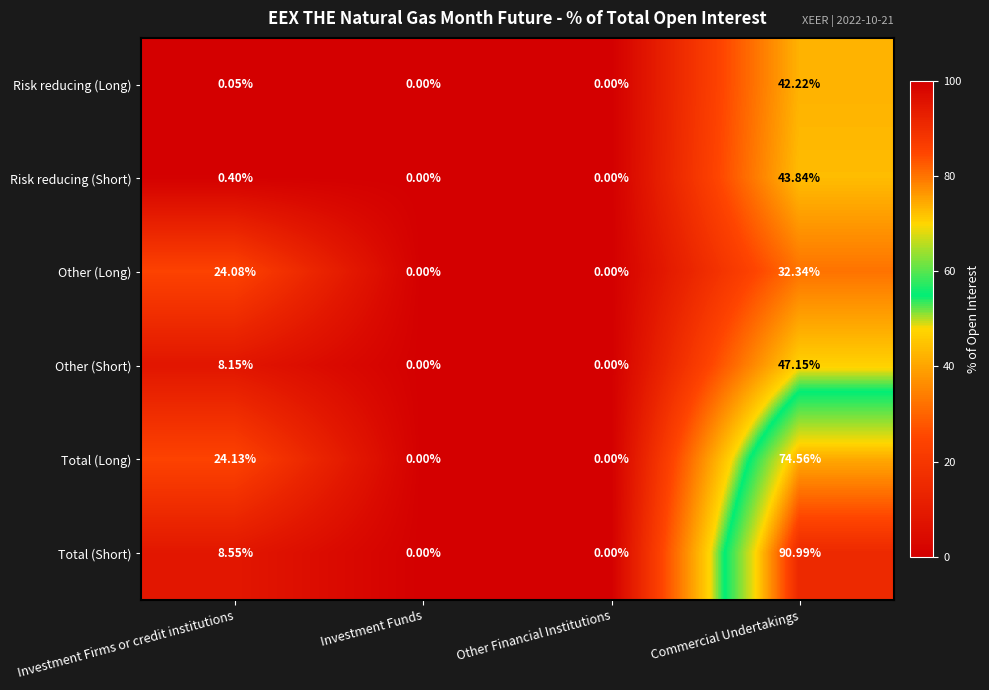

Between Other Financial Institutions and Commercial Undertakings, which series saw the biggest shift?

Total (Short)